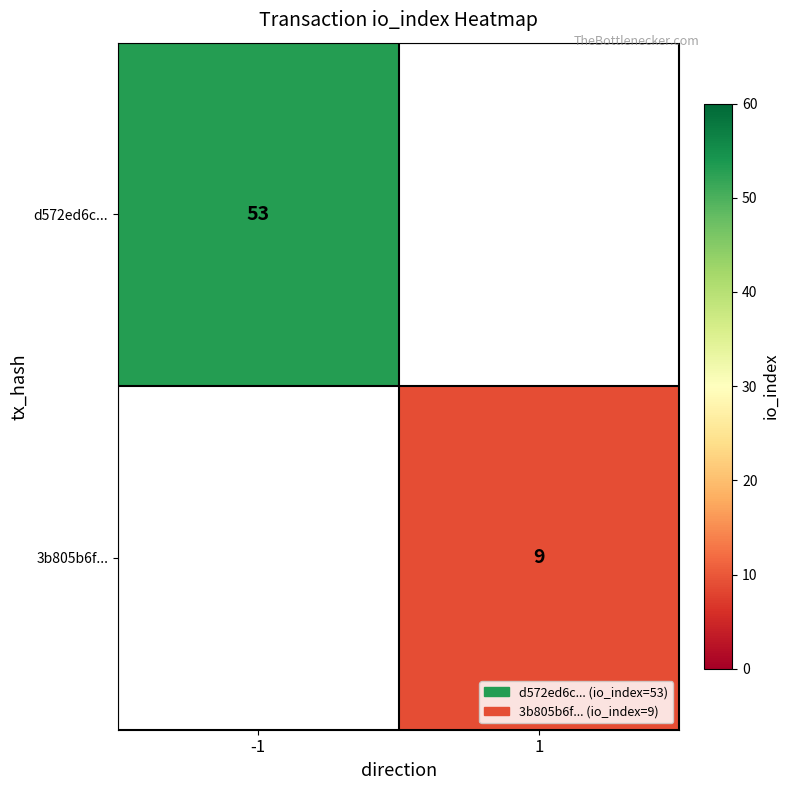

Which category has the highest value across all series?

-1